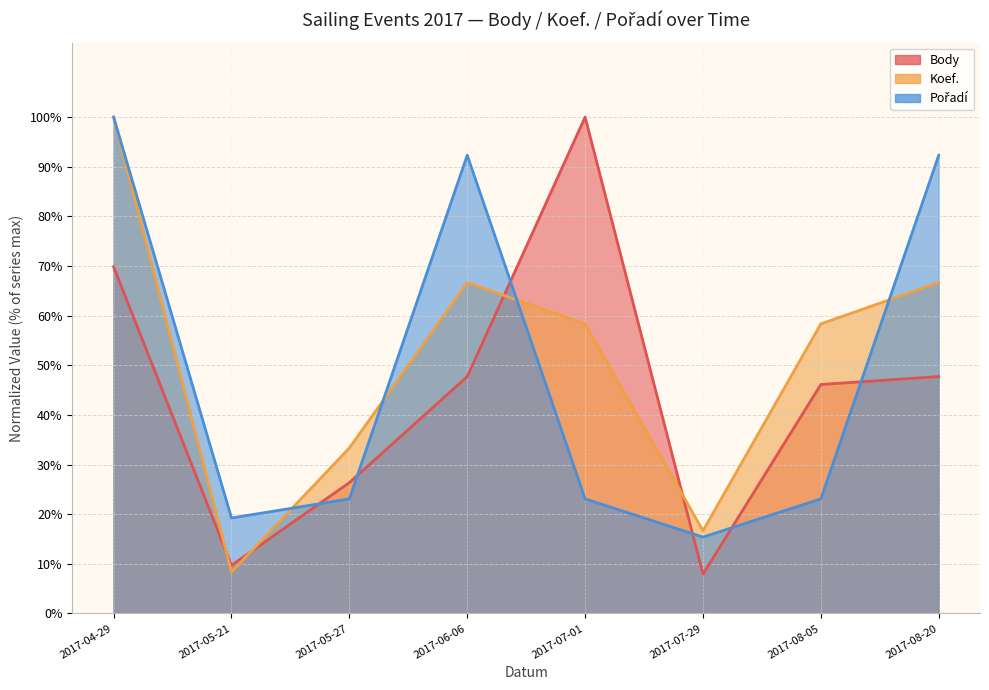

Rank the categories by Body value from lowest to highest.

2017-07-29, 2017-05-21, 2017-05-27, 2017-08-05, 2017-06-06, 2017-08-20, 2017-04-29, 2017-07-01